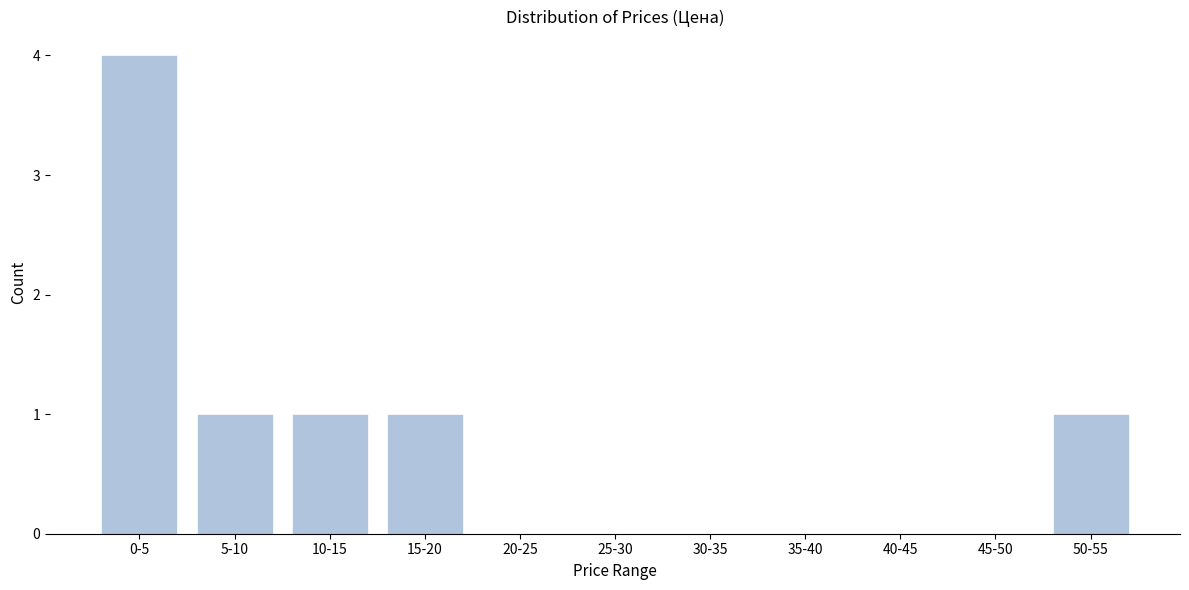

Reading left to right, list all the values displayed in this chart.

0-5=4	5-10=1	10-15=1	15-20=1	20-25=0	25-30=0	30-35=0	35-40=0	40-45=0	45-50=0	50-55=1